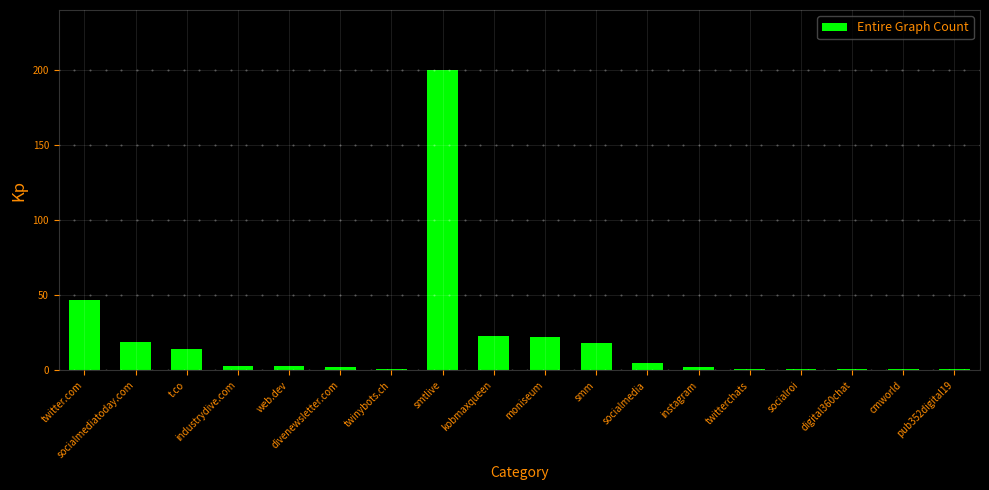

Which has a higher value, socialroi or smtlive?

smtlive